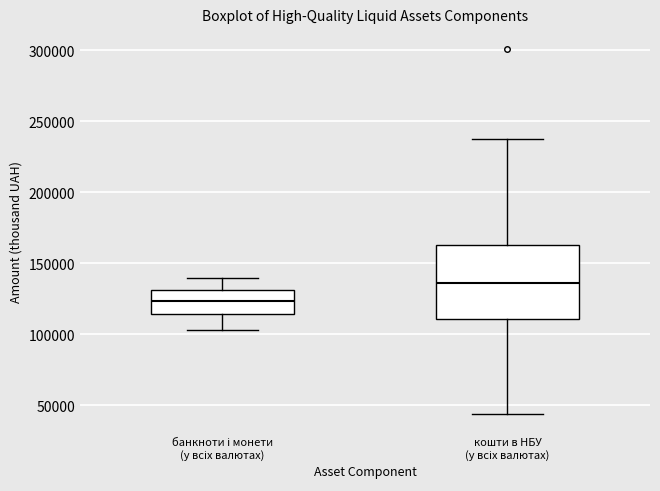

Where does the median line of the box for кошти в НБУ (у всіх валютах) sit on the y-axis? The values are not printed on the chart, so give them approximately, as read against the axis.

135000